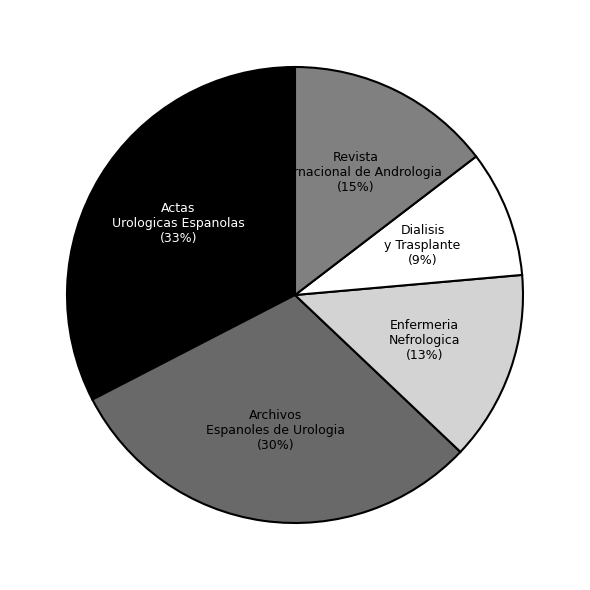

Is the sum of Enfermeria Nefrologica and Archivos Espanoles de Urologia greater than half?

No